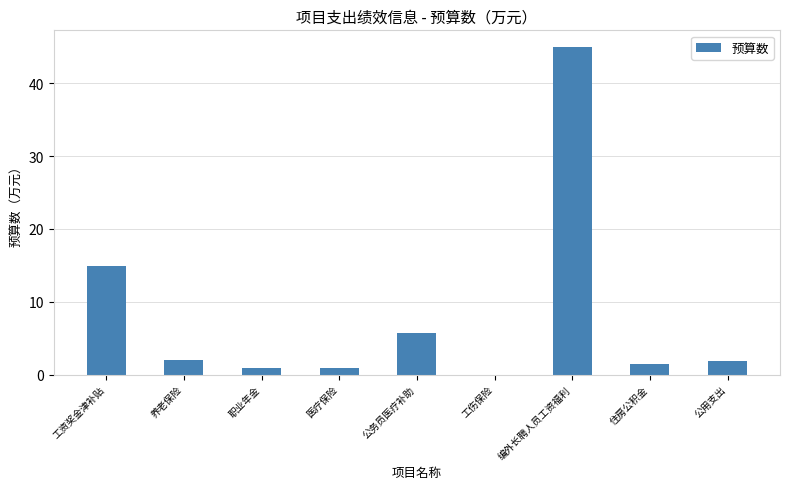

Is it true that the value at 公用支出 is 1.8?

True